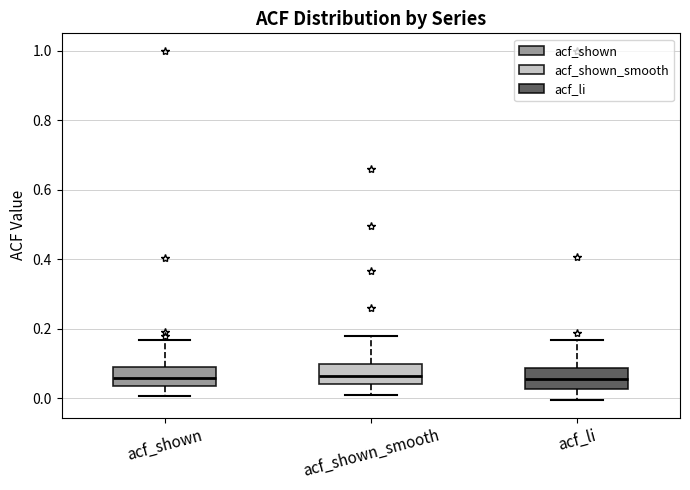

Where does the lower whisker of the box for acf_shown end on the y-axis? The values are not printed on the chart, so give them approximately, as read against the axis.

0.00